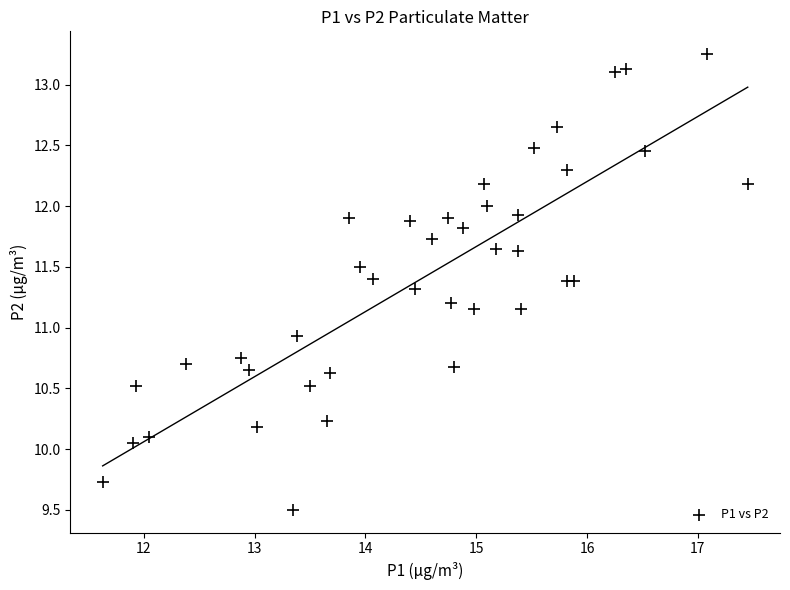

What Y value in the scatter plot is closest to 11?

10.9